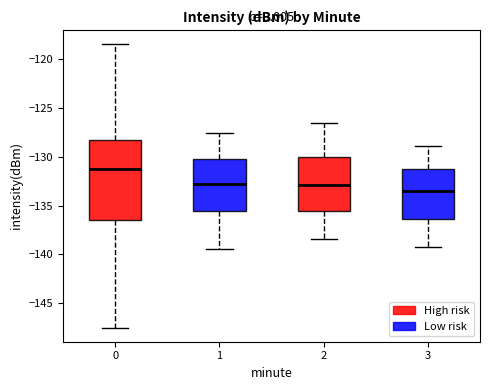

Reading left to right, read every box against the y-axis: the position of its median line, the range the box covers, and the ends of its whiskers. The values are not printed on the chart, so give them approximately, as read against the axis.

0: median -131.5, box -136.5 to -128.5, whiskers -147.5 to -118.5
1: median -133.0, box -135.5 to -130.5, whiskers -139.5 to -127.5
2: median -133.0, box -135.5 to -130.0, whiskers -138.5 to -126.5
3: median -133.5, box -136.5 to -131.5, whiskers -139.0 to -129.0